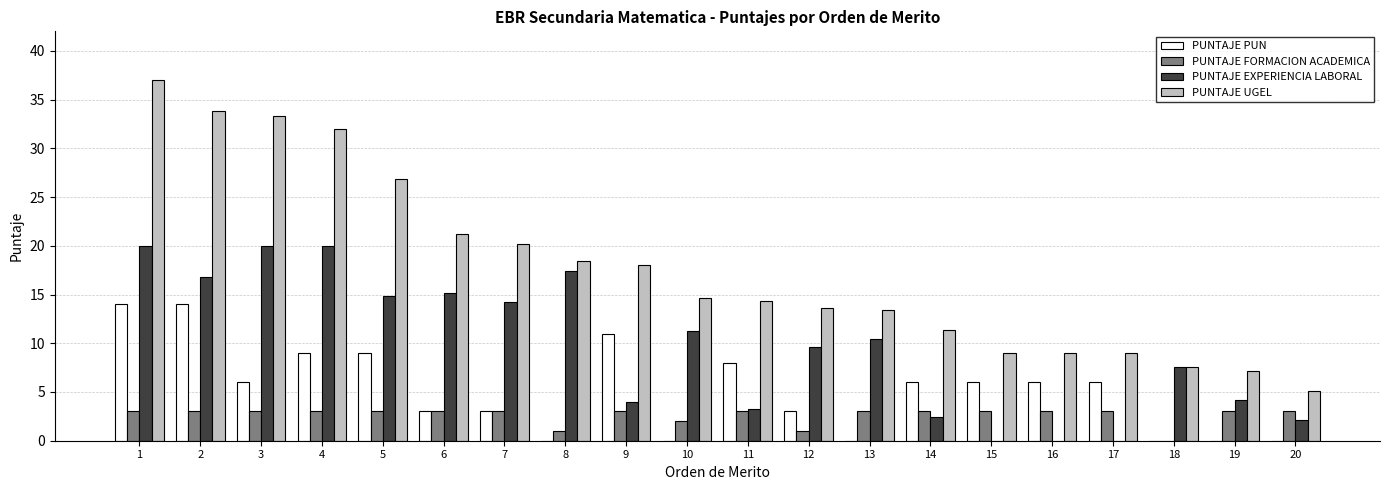

Between 6 and 16, which series saw the biggest shift?

PUNTAJE EXPERIENCIA LABORAL